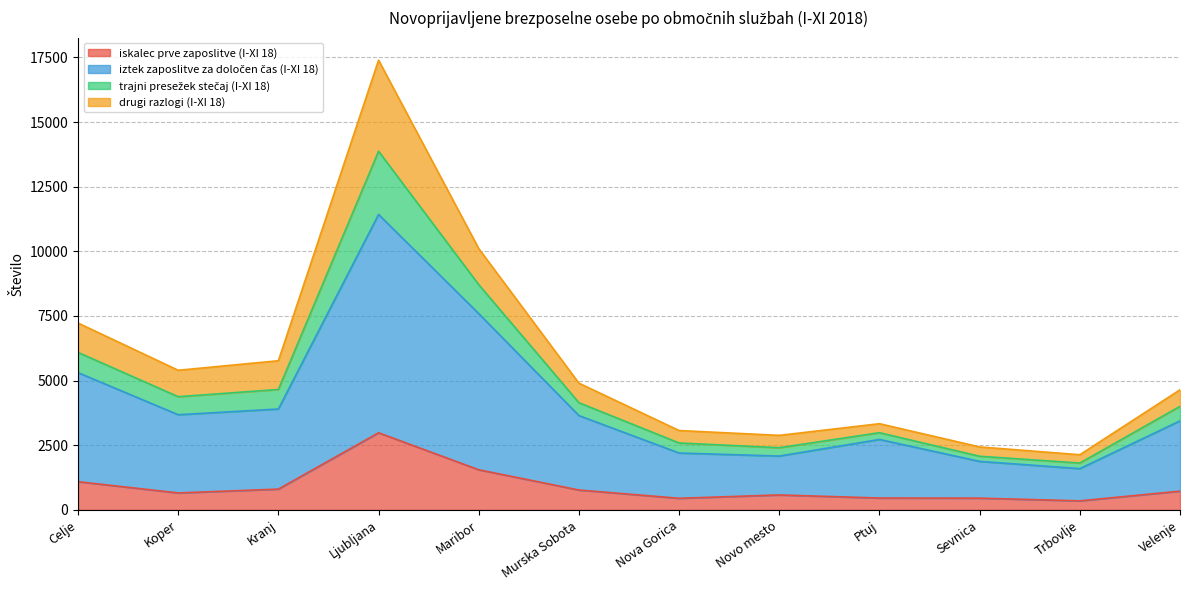

At which category is the sum across all series the highest?

Ljubljana